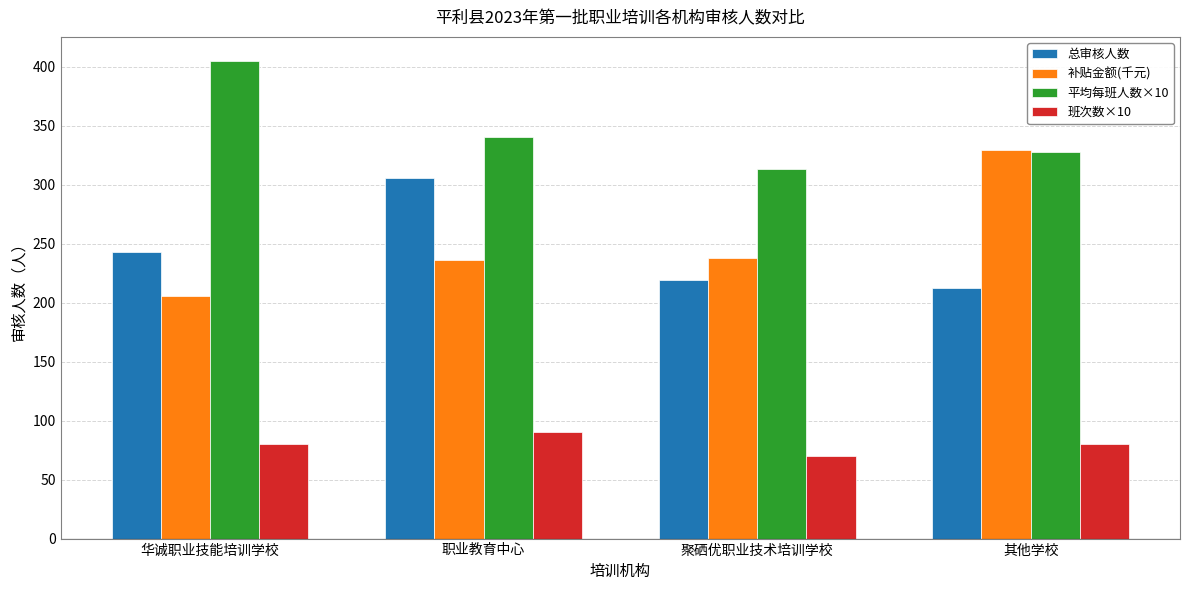

What is the average value of the 班次数×10 series?

80